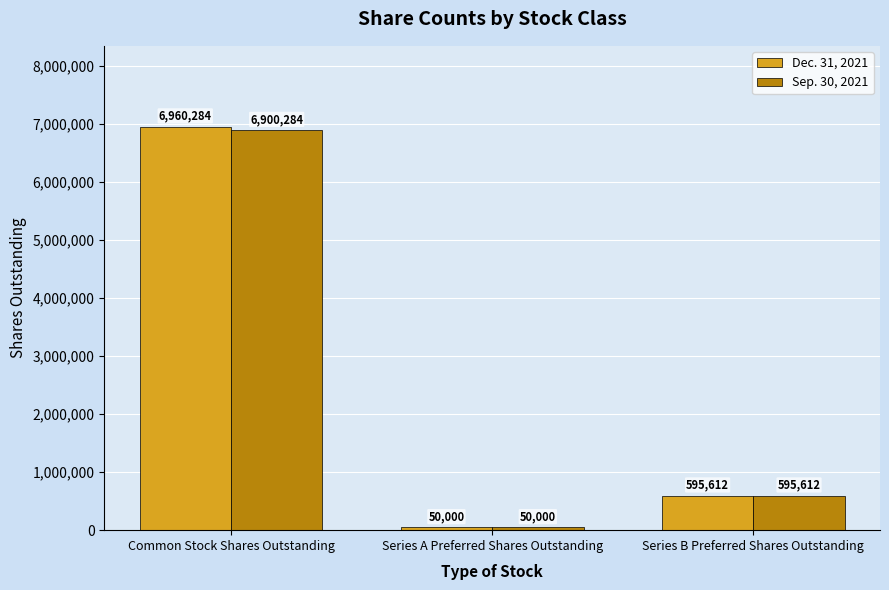

How many groups of bars are there?

3